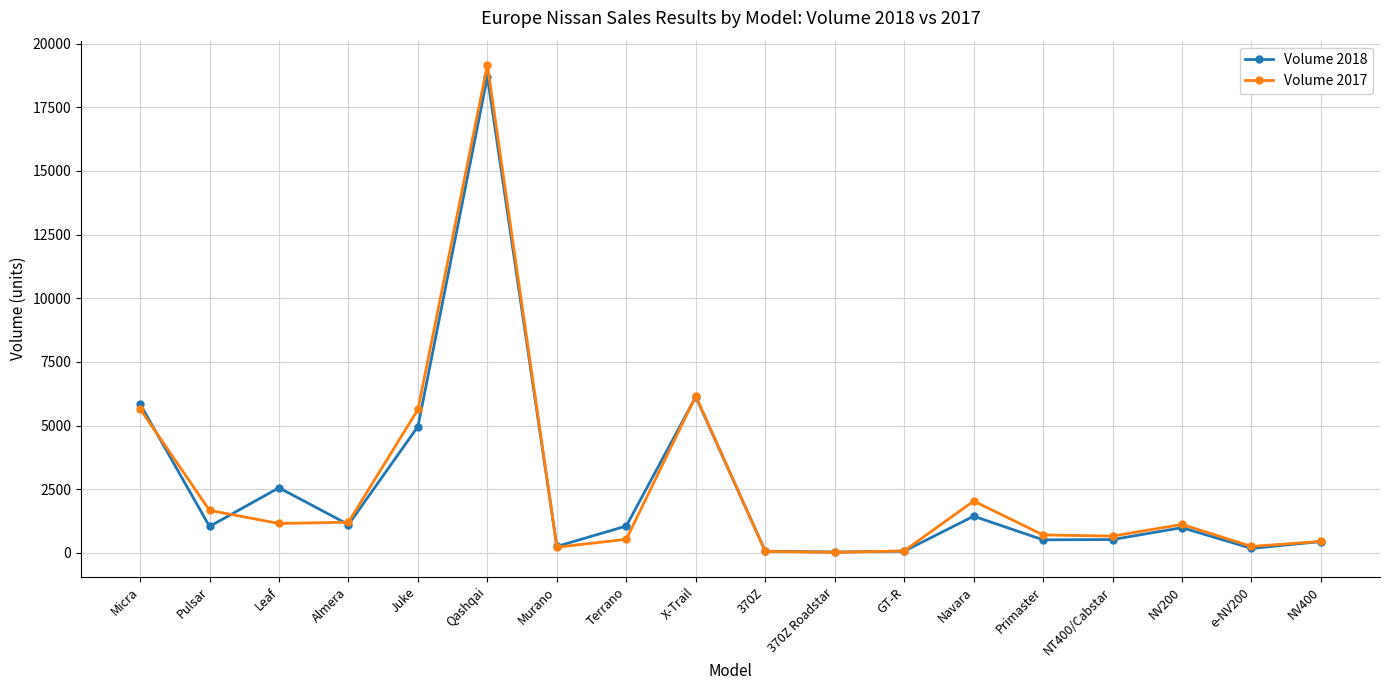

The Volume 2018 series shows 4961 at Juke. True or false?

True